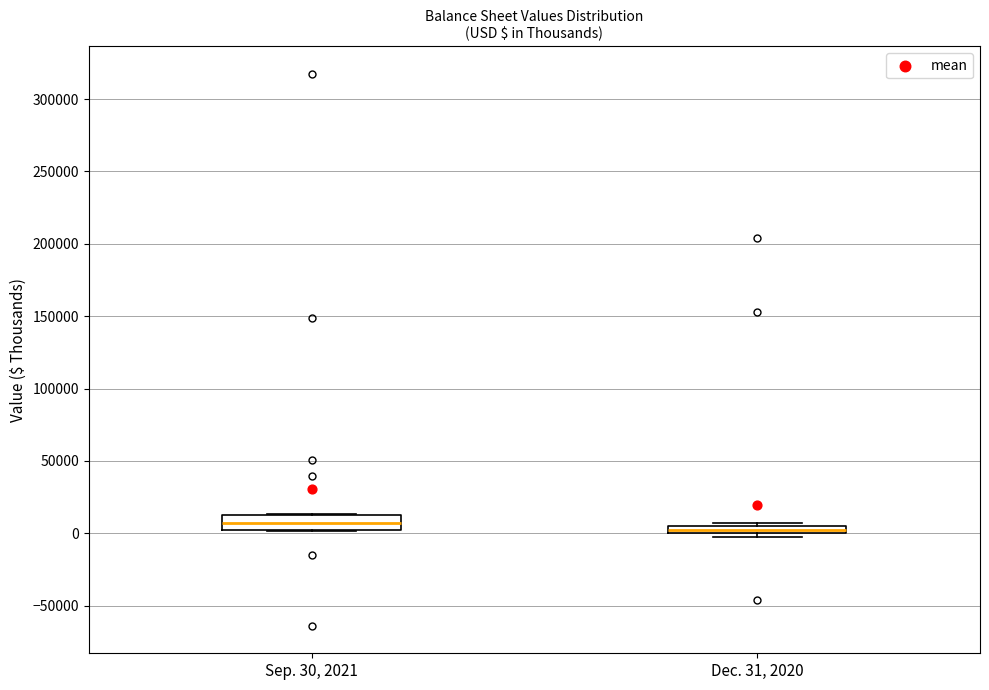

Where is the upper edge of the box for Sep. 30, 2021 on the y-axis? The values are not printed on the chart, so give them approximately, as read against the axis.

15000